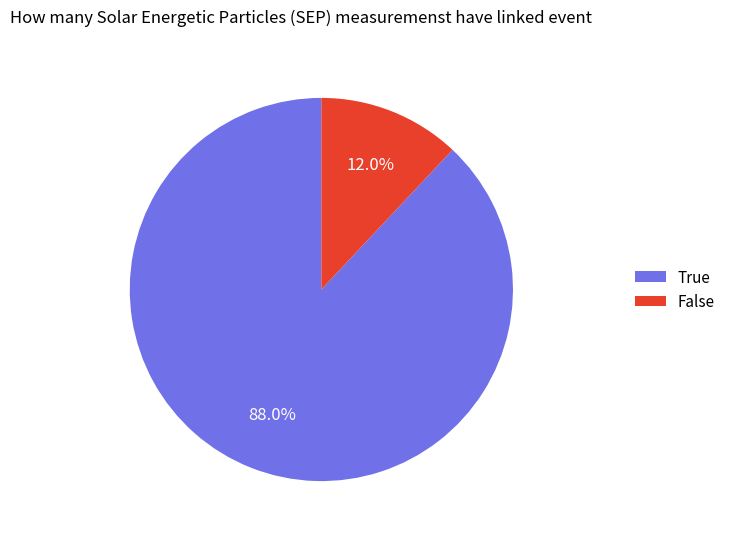

Which slice is the smallest?

False